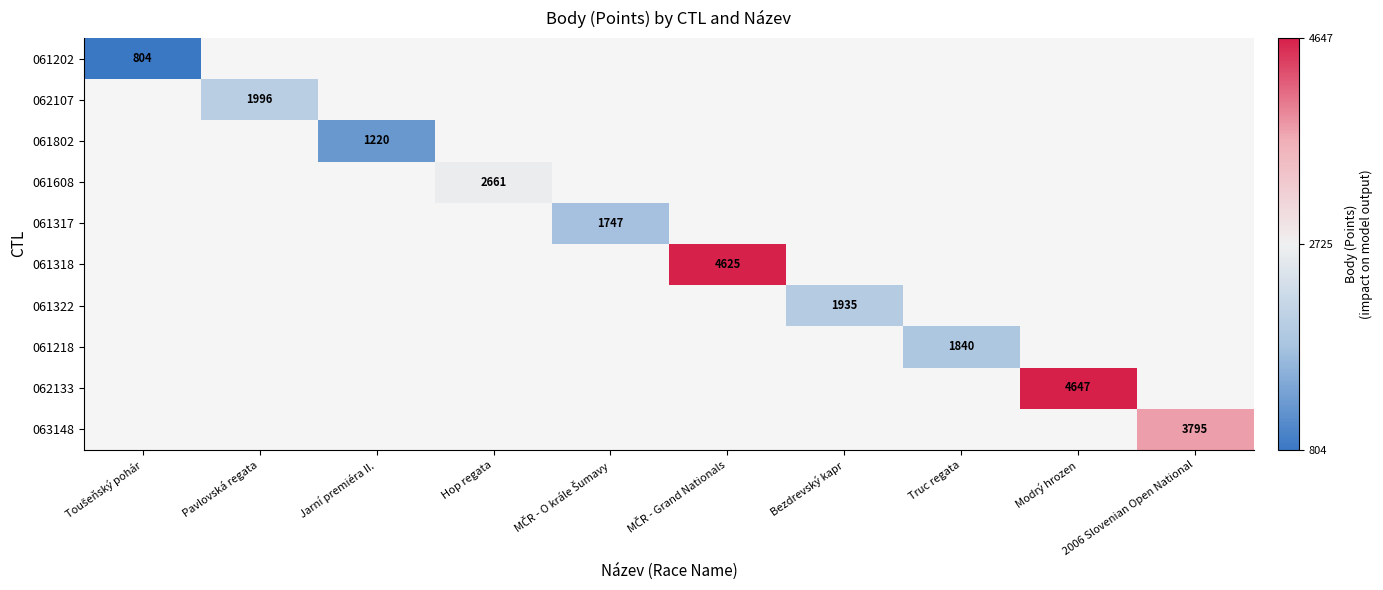

At how many categories does at least one series exceed 3792?

3